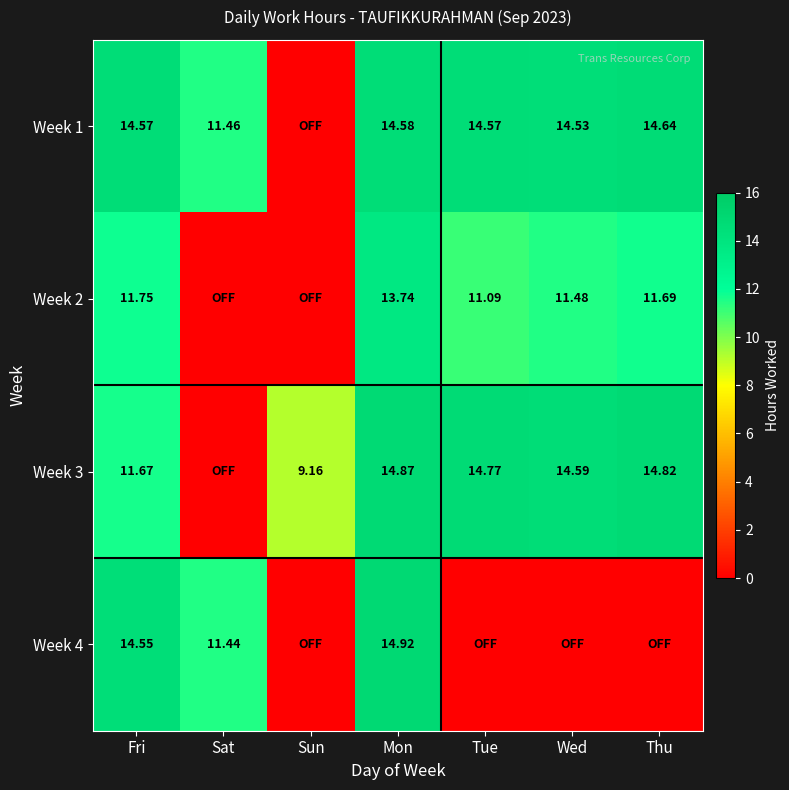

Is it true that Week 1 equals 23.0 at Fri?

False